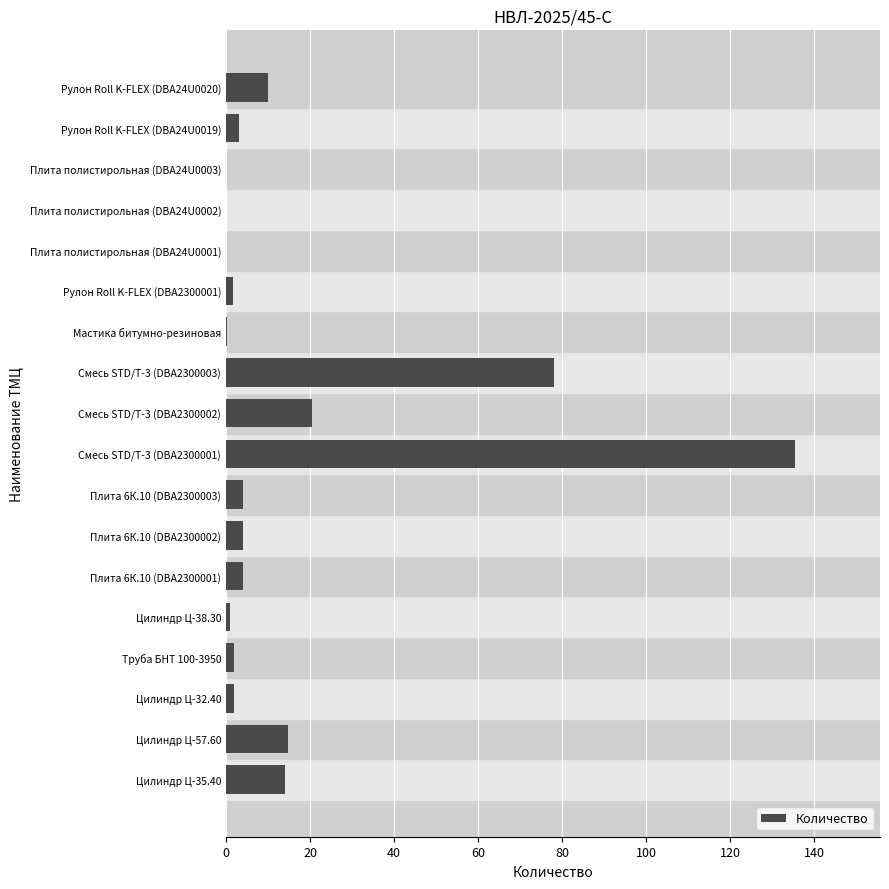

Count the number of data series in this chart.

1